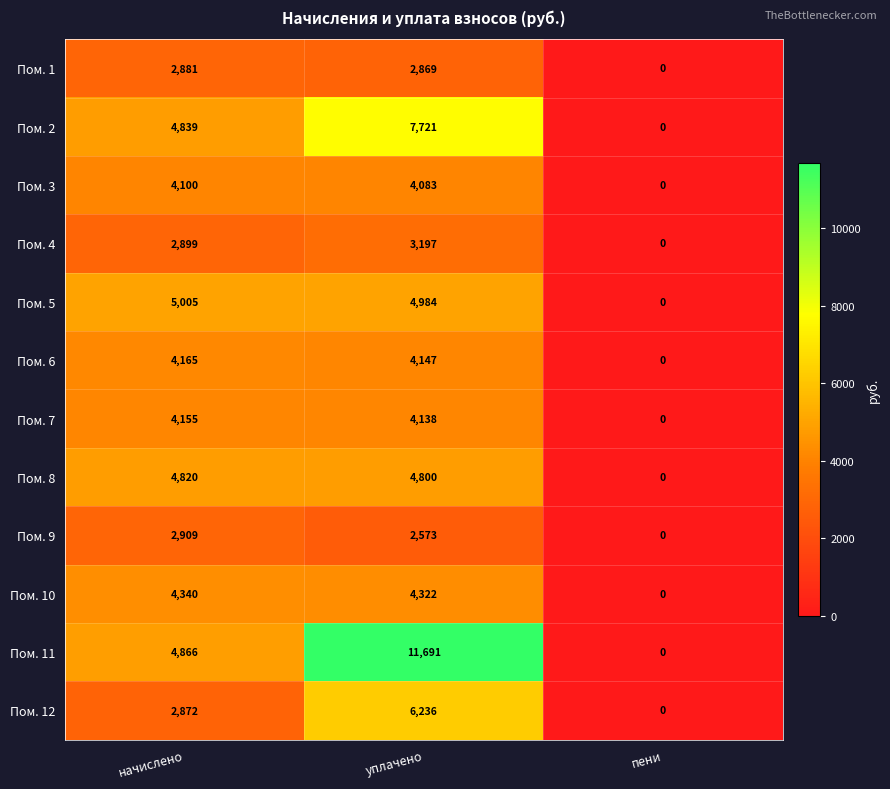

Which series has the widest spread of values?

Пом. 11